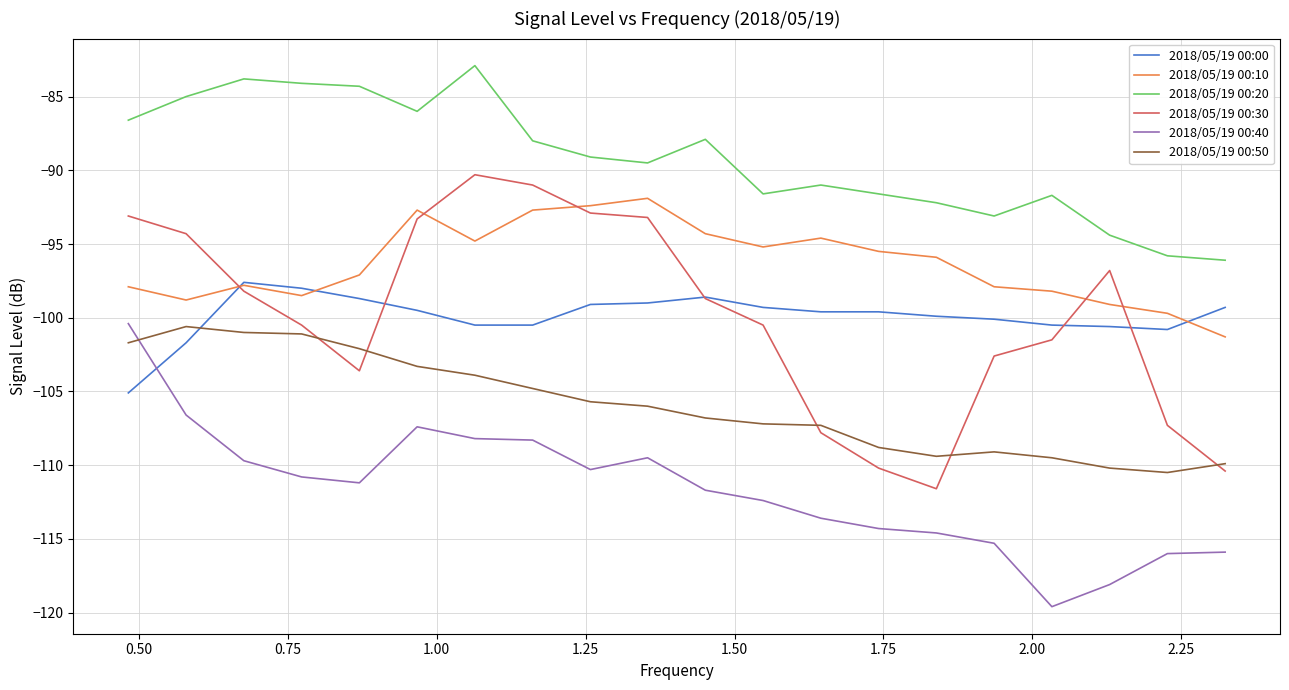

Which series has the largest total across all categories?

2018/05/19 00:20